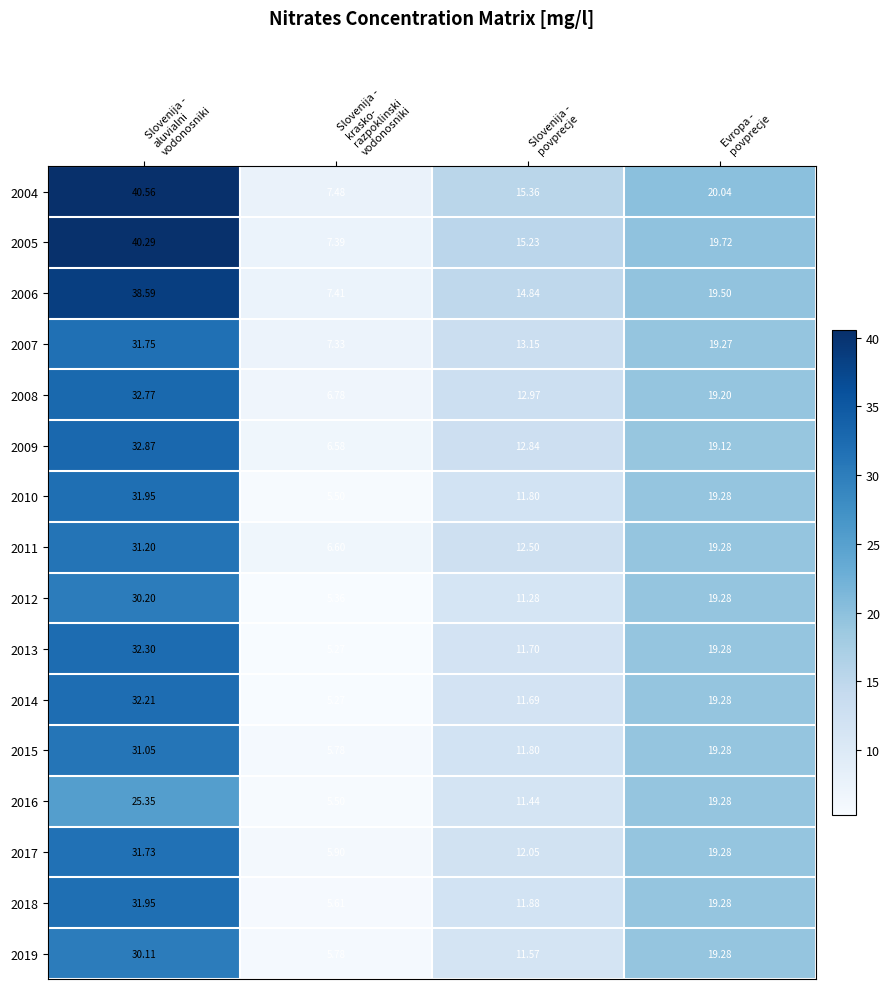

Which series changed the most between Slovenija -
povprecje and Evropa -
povprecje?

2012